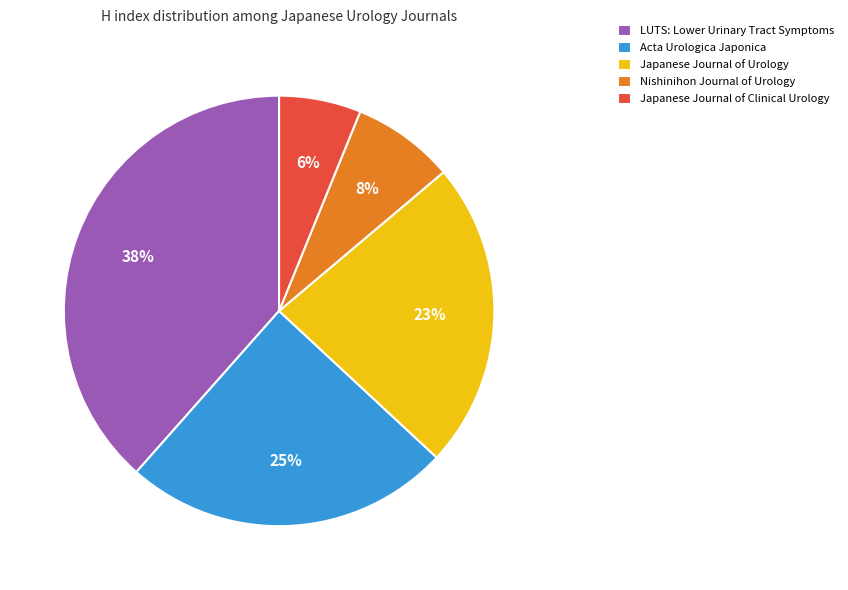

Do Nishinihon Journal of Urology and Japanese Journal of Urology together represent more than half of the pie?

No